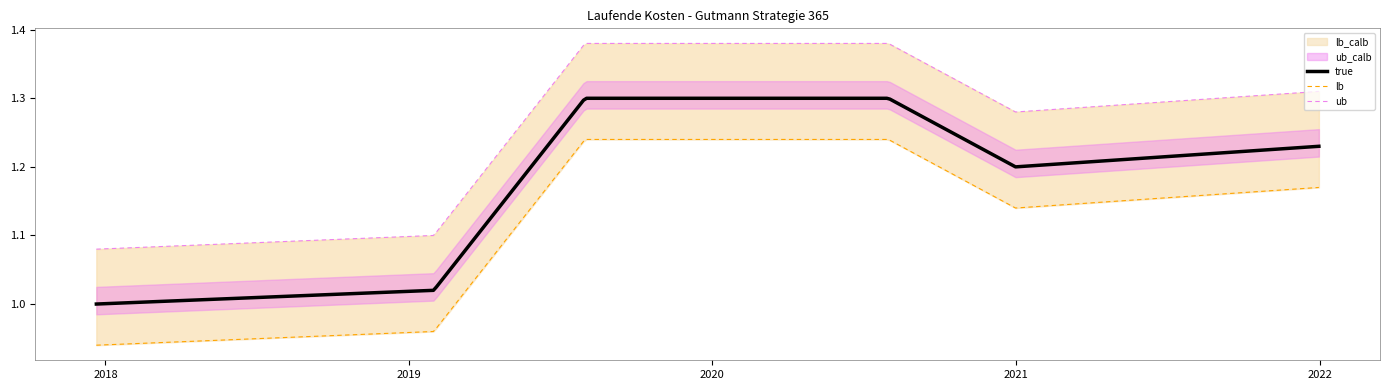

At which label is the value closest to 1?

2017-12-21